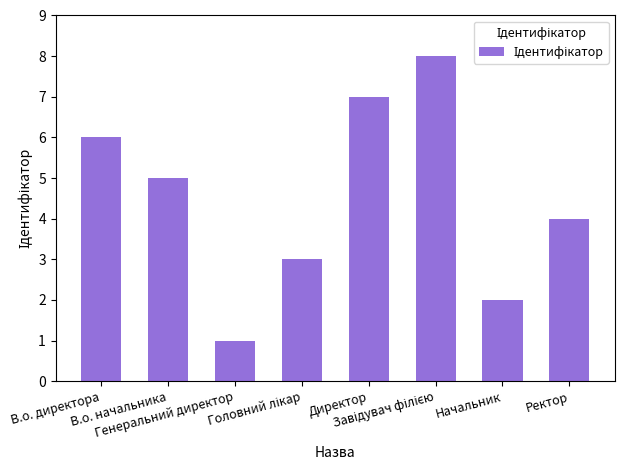

What is the ratio of the value at Ректор to the value at В.о. директора?

0.7